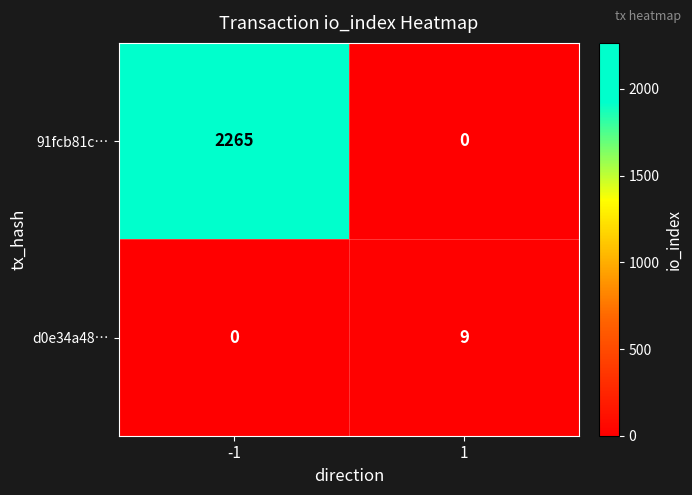

Is it true that d0e34a48… equals 9 at 1?

True